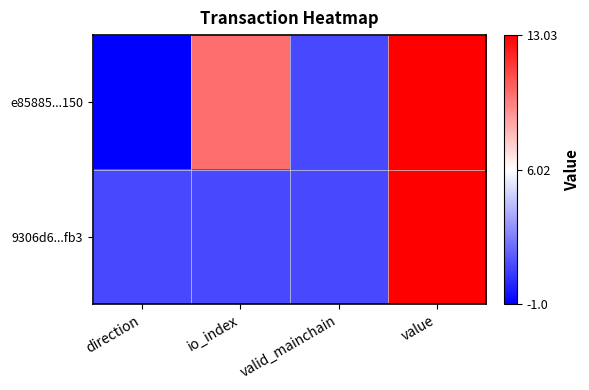

Rank the series at direction from lowest to highest value.

e85885...150, 9306d6...fb3